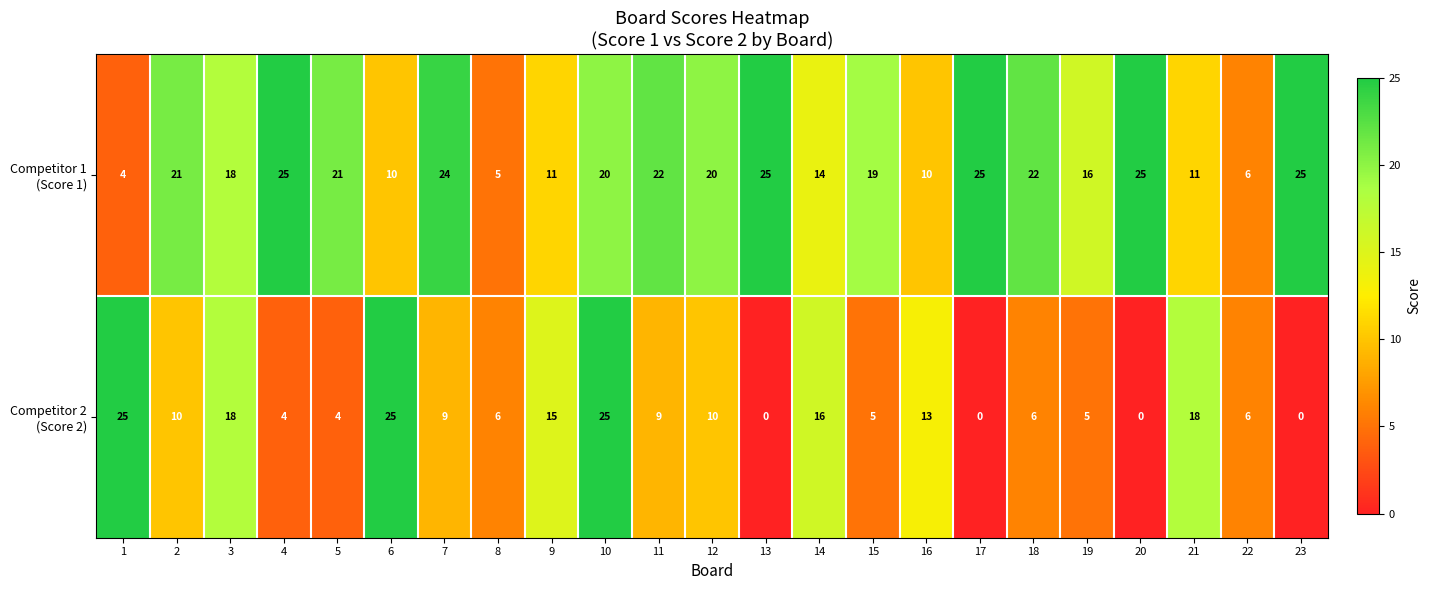

At which category is the sum across all series the highest?

10